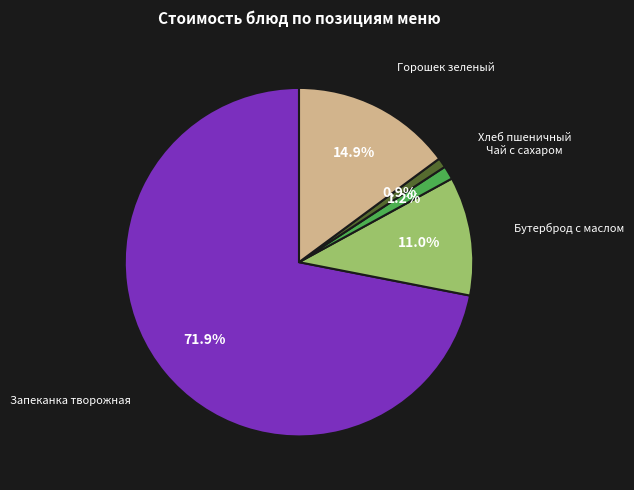

Which slice represents more than half of the pie?

Запеканка творожная